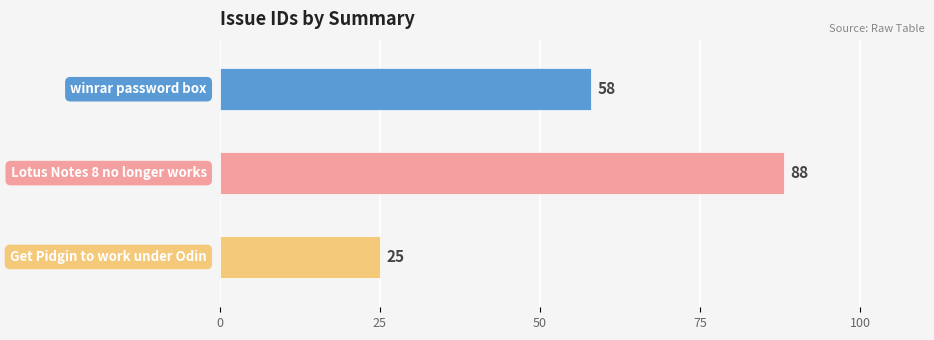

Which category has the lowest value across all series?

Get Pidgin to work under Odin